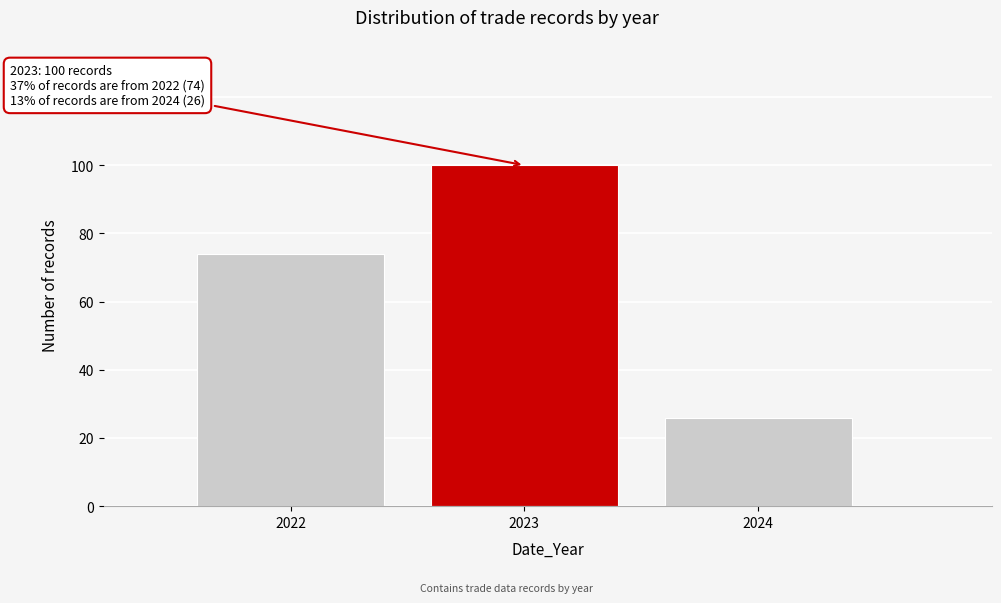

Which range on the x-axis has the tallest bar?

2022.5 to 2023.5